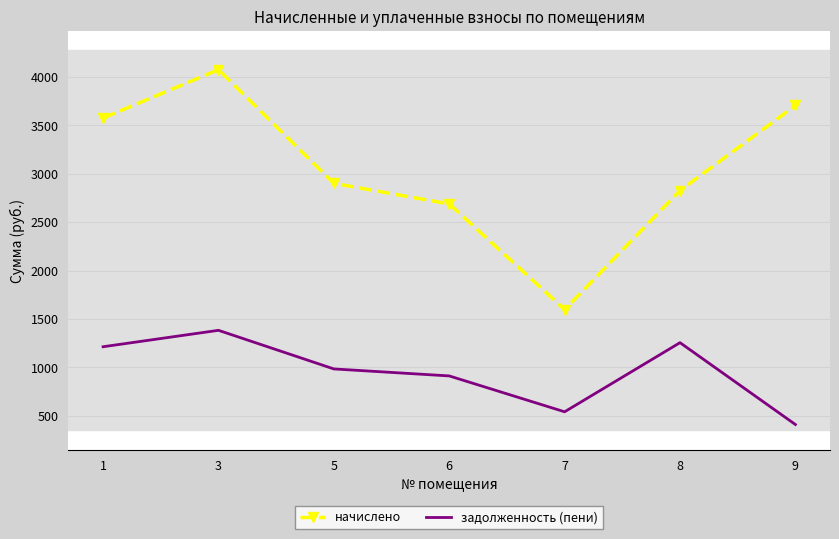

True or false: начислено has a value of 4981.1 at 8.

False